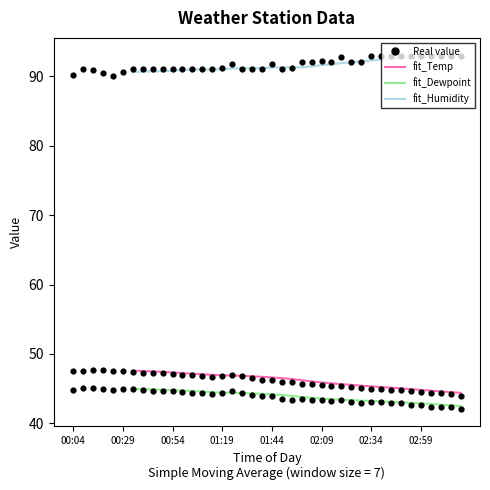

Which series has the widest spread of Y values?

Temp